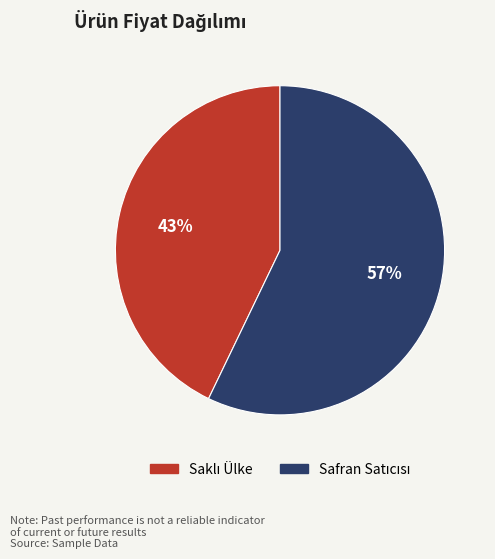

To the nearest percent, what is the difference between the largest and smallest slice percentages?

14%